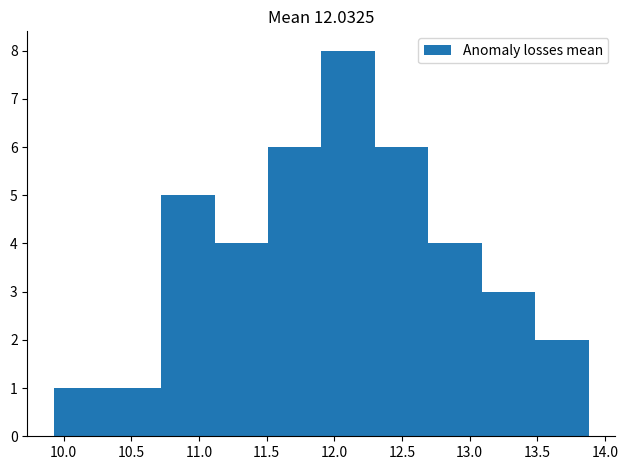

How tall is the bar that spans 13.485 to 13.880 on the x-axis? Neither the bar edges nor the heights are printed on the chart, so give them approximately, as read against the axes.

2